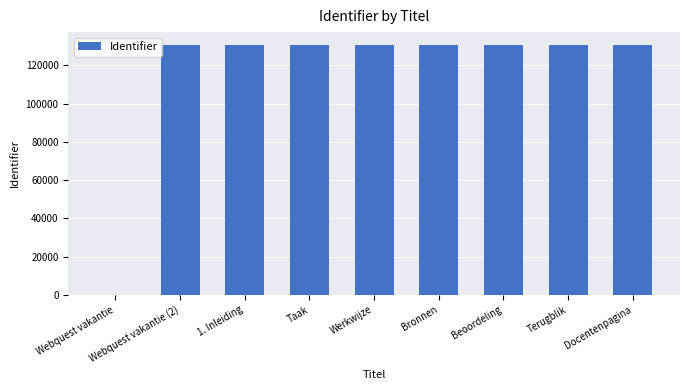

At which label is the value closest to 65430?

Webquest vakantie (2)